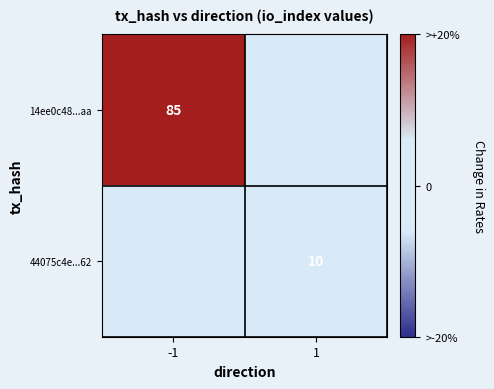

What is the difference between the highest and lowest values at -1?

85